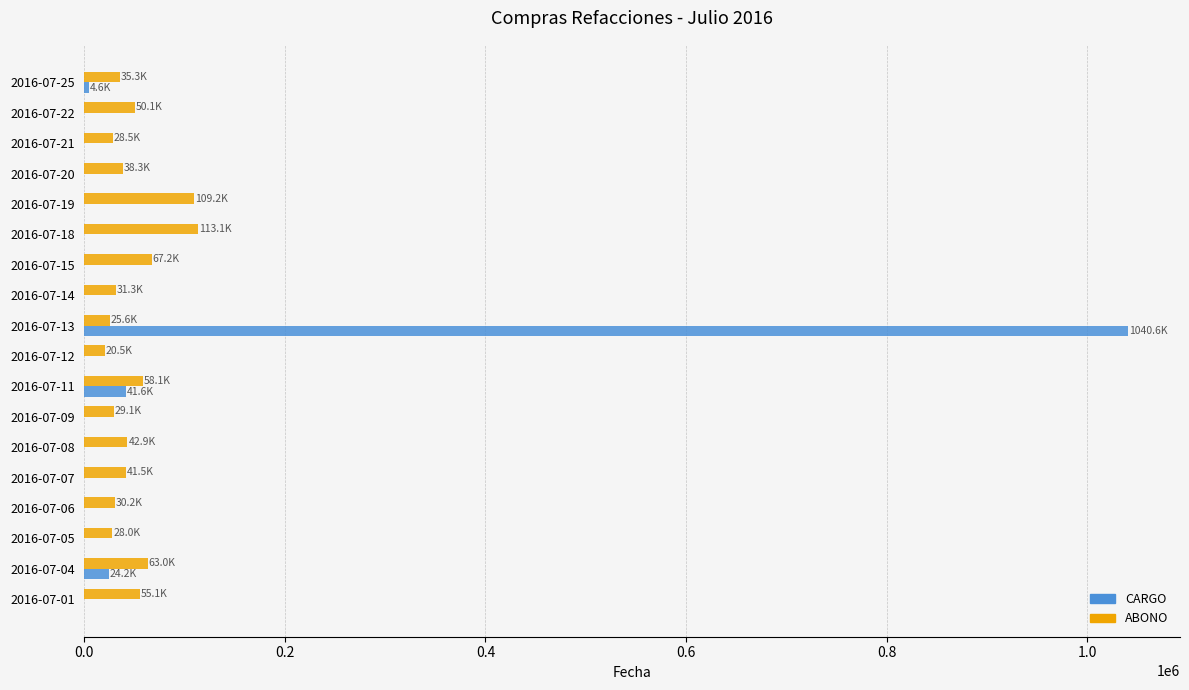

The value of ABONO at 2016-07-07 is 41499.5. True or false?

True